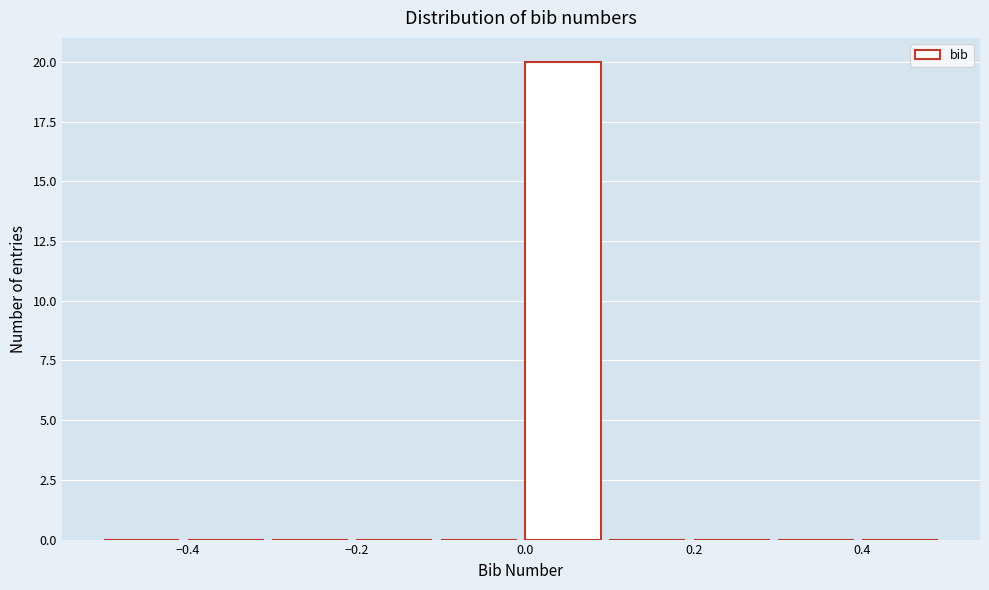

What is the height of the bar covering 0.0 to 0.1 on the x-axis? The values are not printed on the chart, so give them approximately, as read against the axis.

20